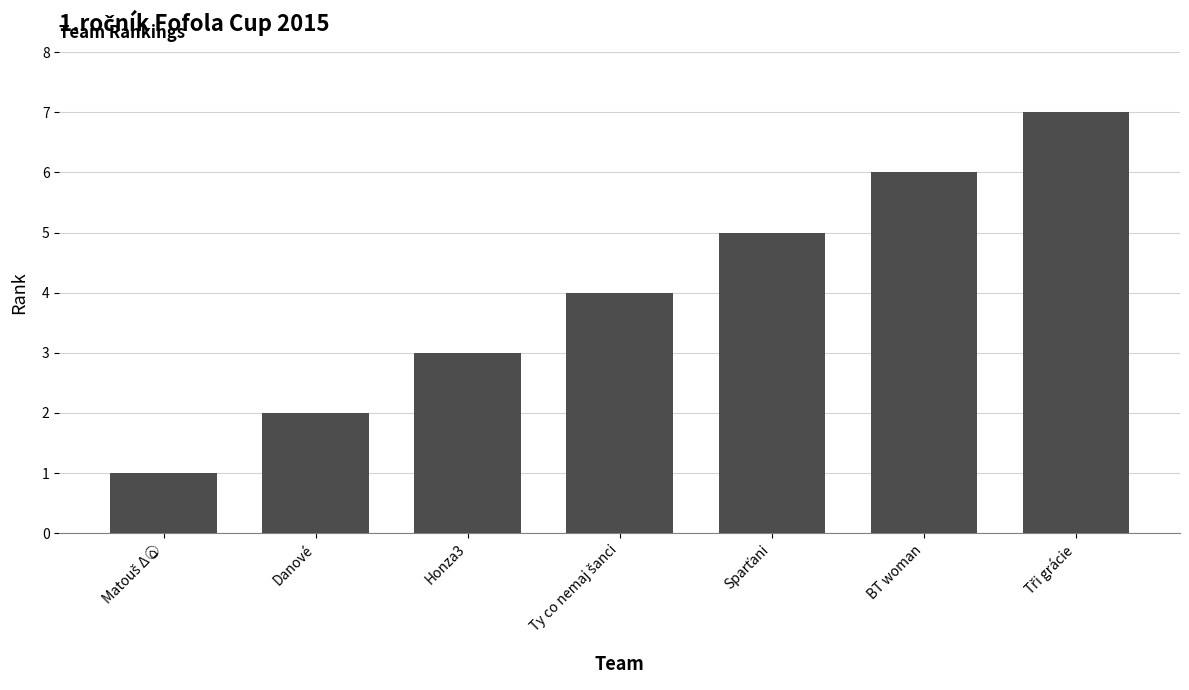

Reading left to right, list all the values displayed in this chart.

1	2	3	4	5	6	7